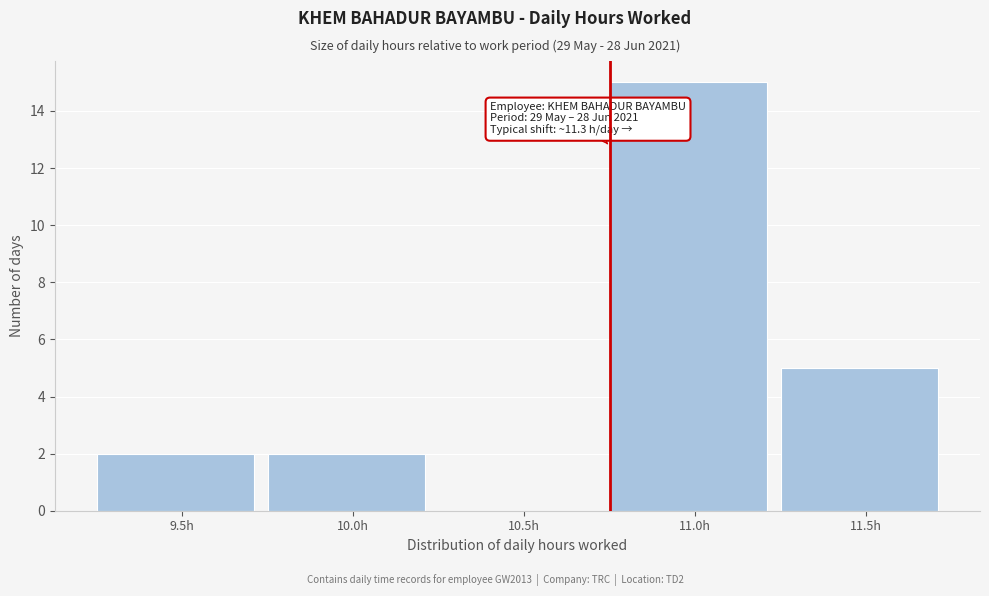

Reading right to left, what are all the values shown in this chart?

11.5h=5	11.0h=15	10.5h=0	10.0h=2	9.5h=2